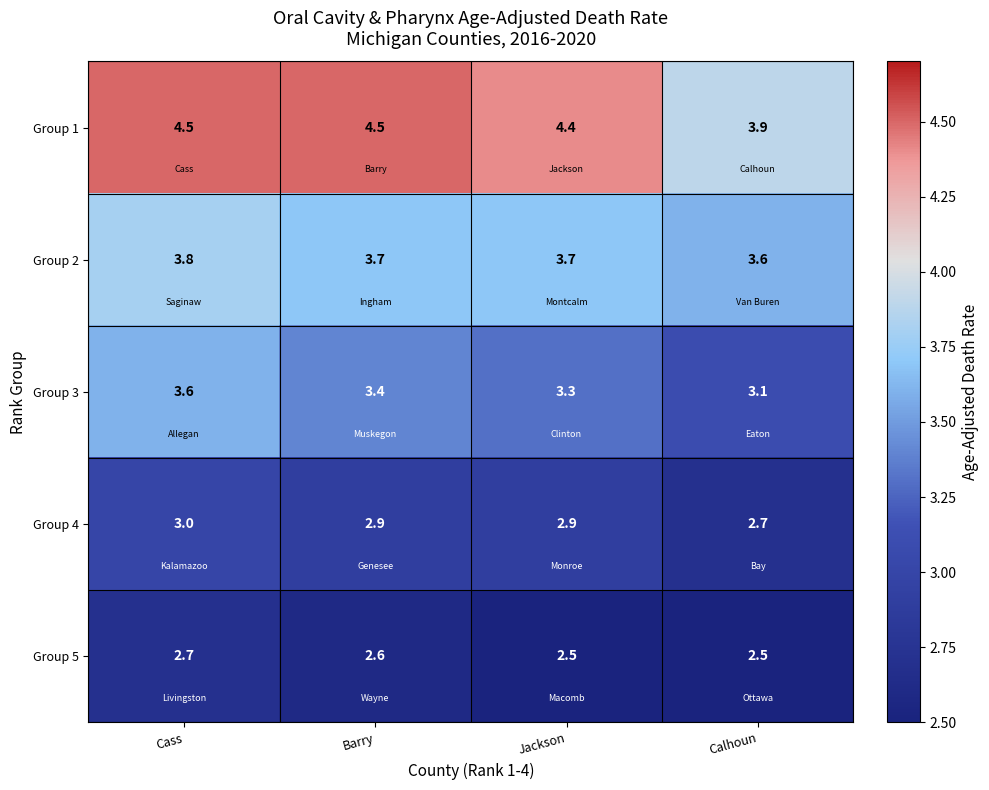

At Calhoun, list the series in order from largest to smallest.

Group 1, Group 2, Group 3, Group 4, Group 5